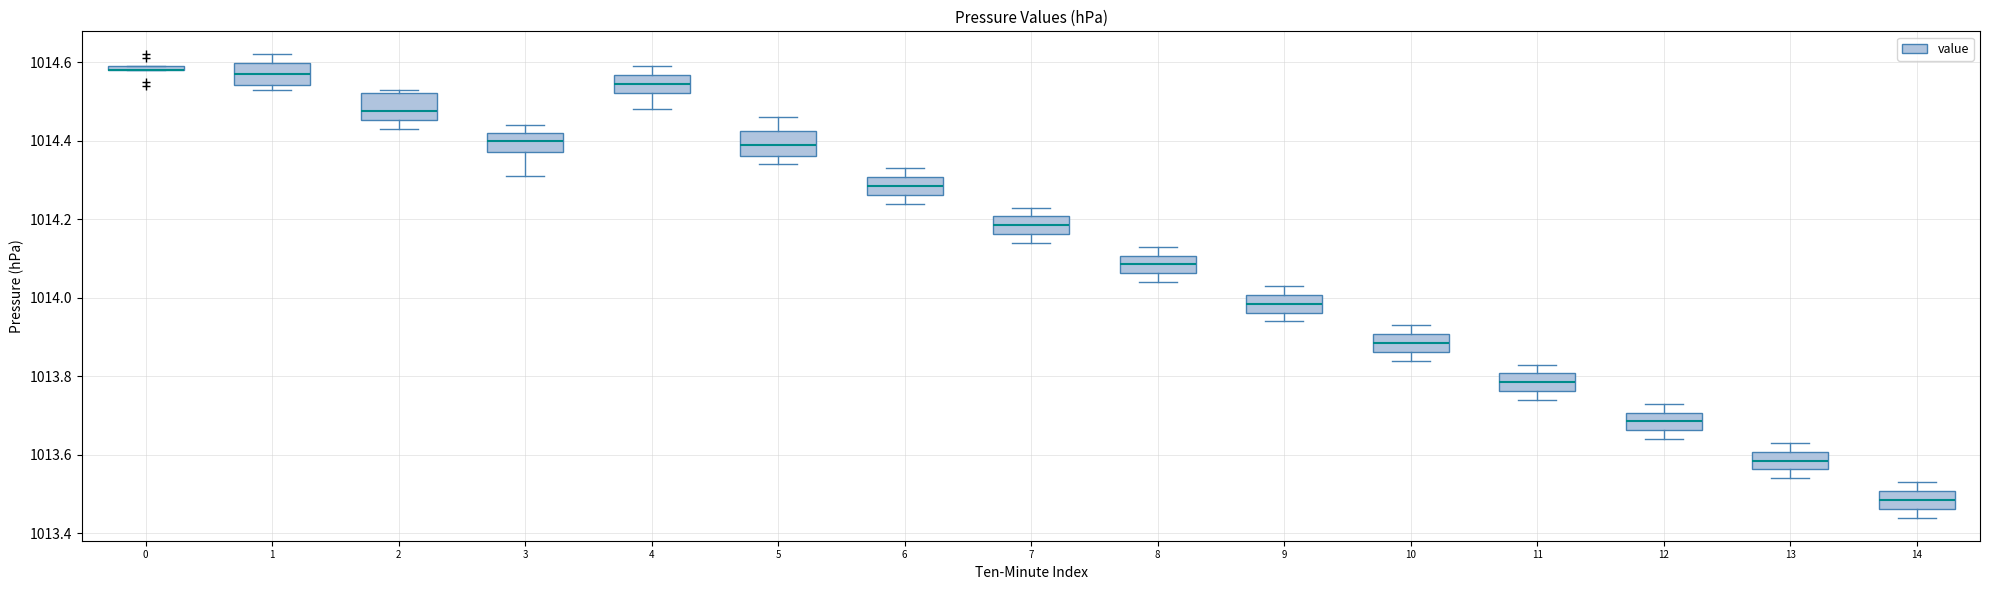

Where is the upper edge of the box at x = 7 on the y-axis? The values are not printed on the chart, so give them approximately, as read against the axis.

1014.20